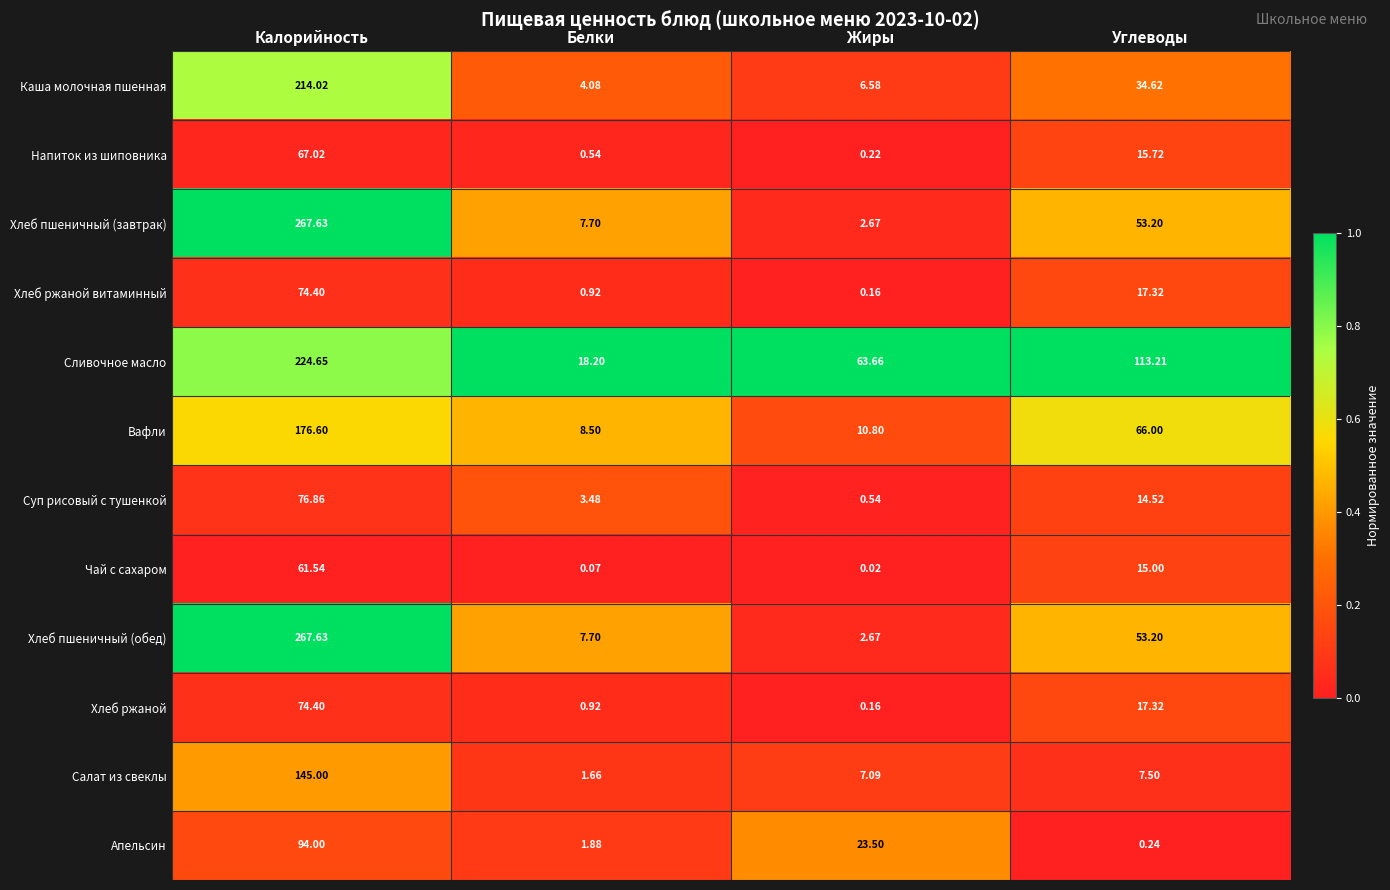

List the labels in order of Апельсин value, smallest first.

Углеводы, Белки, Жиры, Калорийность